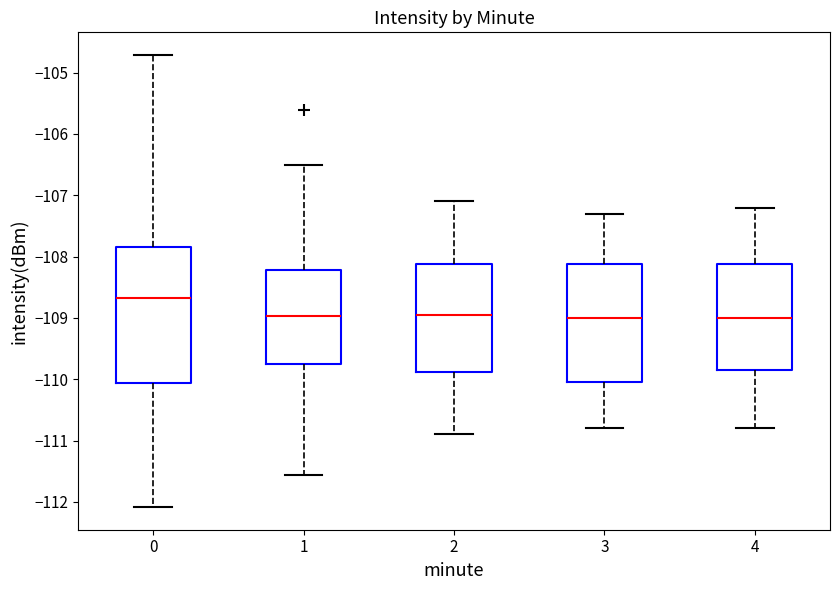

Where does the lower whisker of the box at x = 3 end on the y-axis? The values are not printed on the chart, so give them approximately, as read against the axis.

-110.8